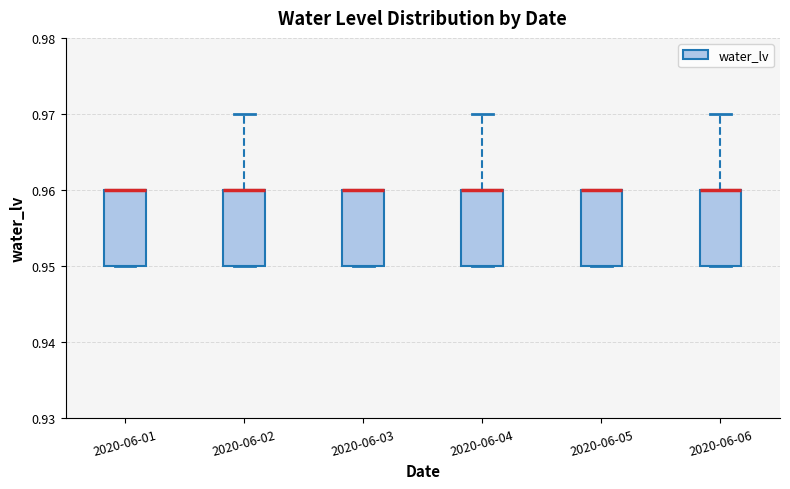

Where is the lower edge of the box for 2020-06-04 on the y-axis? The values are not printed on the chart, so give them approximately, as read against the axis.

0.95